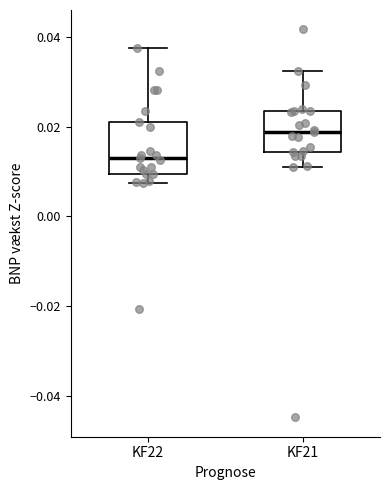

Which box has the lowest median line?

KF22